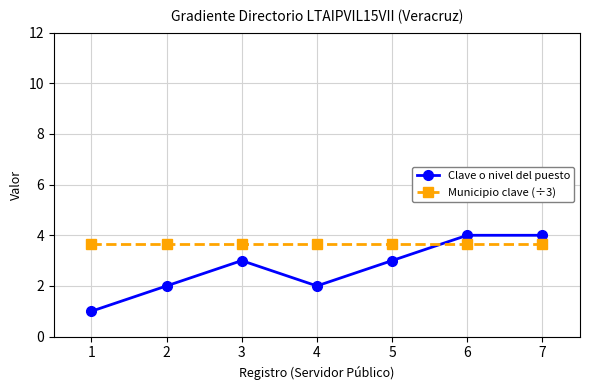

Which series has the widest spread of values?

Clave o nivel del puesto